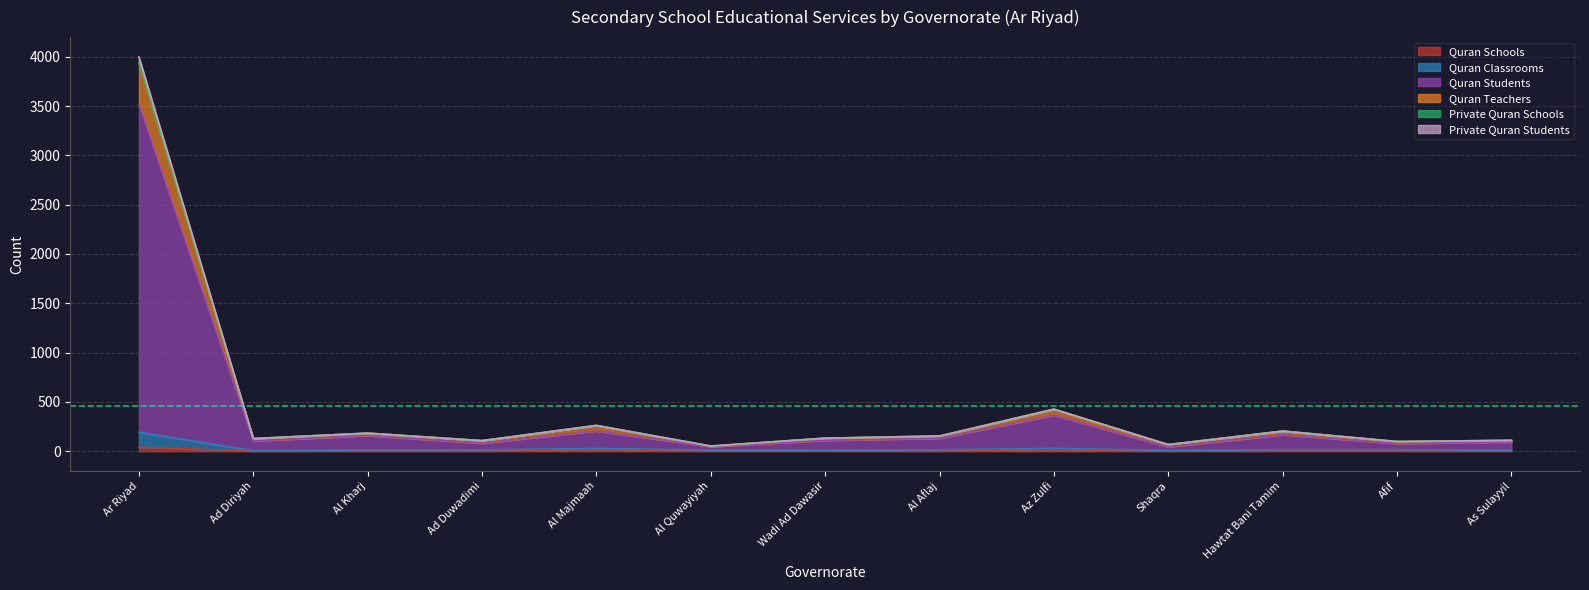

Reading left to right, list all the values displayed in this chart.

Quran Schools: 40	2	4	5	11	5	4	6	8	3	6	4	4
Quran Classrooms: 192	5	13	13	28	12	10	14	29	8	15	15	10
Quran Students: 3520	103	159	81	205	46	109	131	365	44	167	78	92
Quran Teachers: 3938	128	183	107	261	52	132	154	426	67	204	98	110
Private Quran Schools: 3999	128	183	107	261	52	132	154	426	67	204	98	110
Private Quran Students: 3942	128	183	107	261	52	132	154	426	67	204	98	110